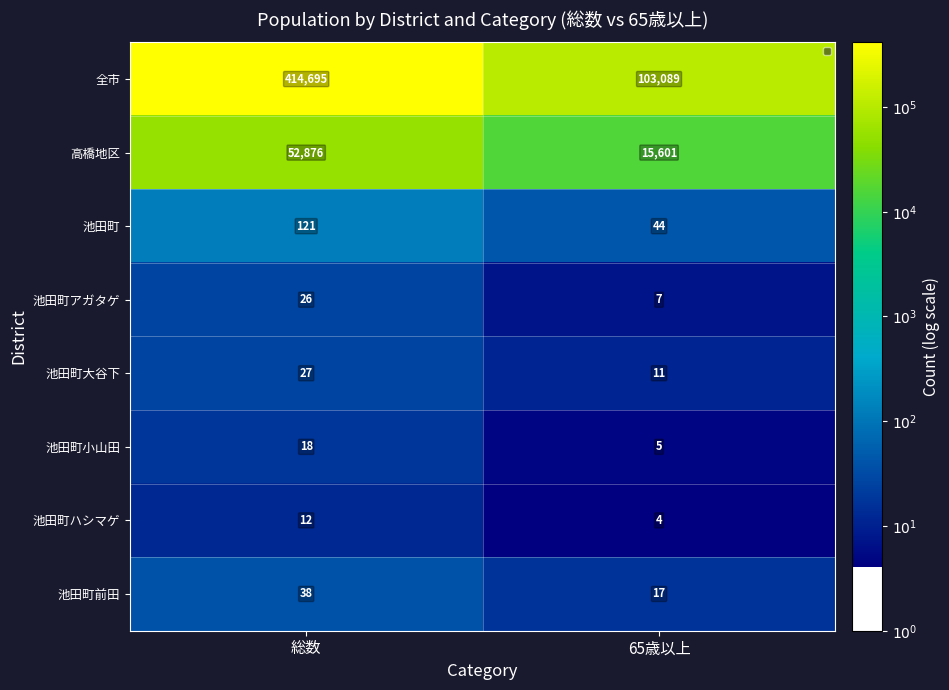

Is it true that 池田町 equals 63 at 65歳以上?

False